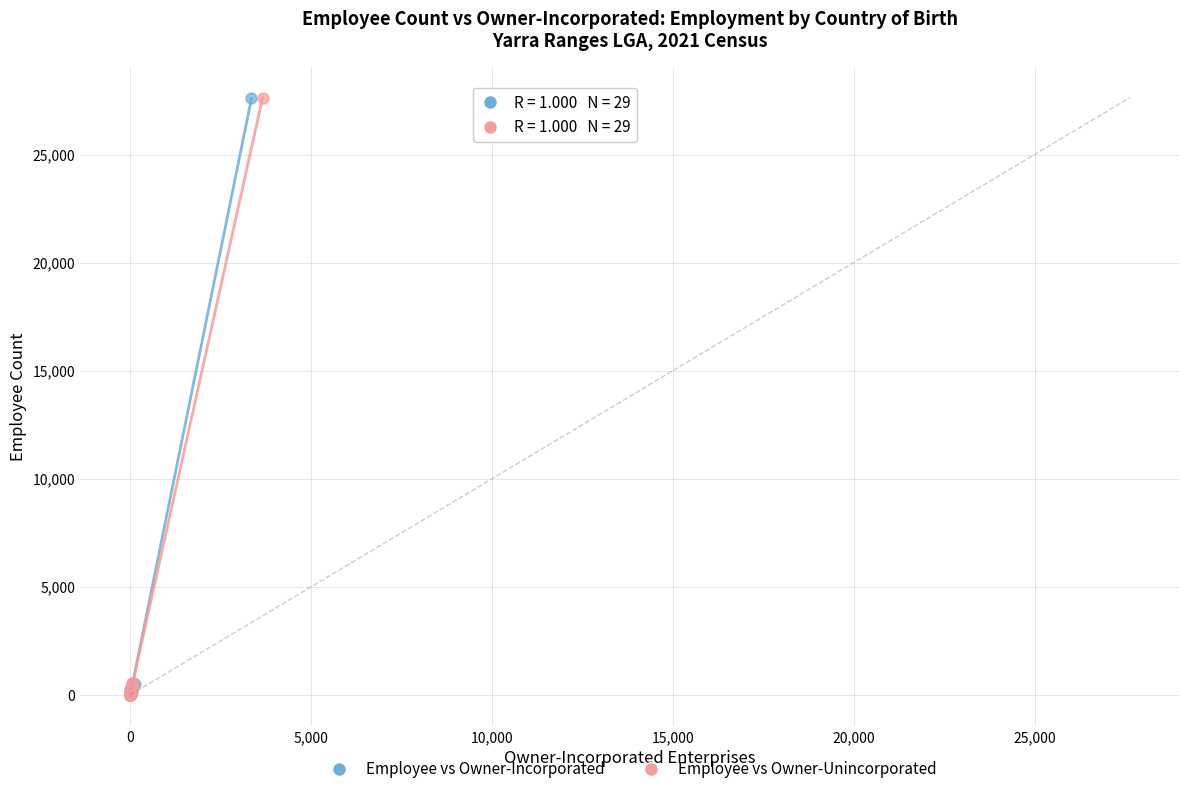

What are all the series names shown in the legend?

Employee vs Owner-Incorporated, Employee vs Owner-Unincorporated